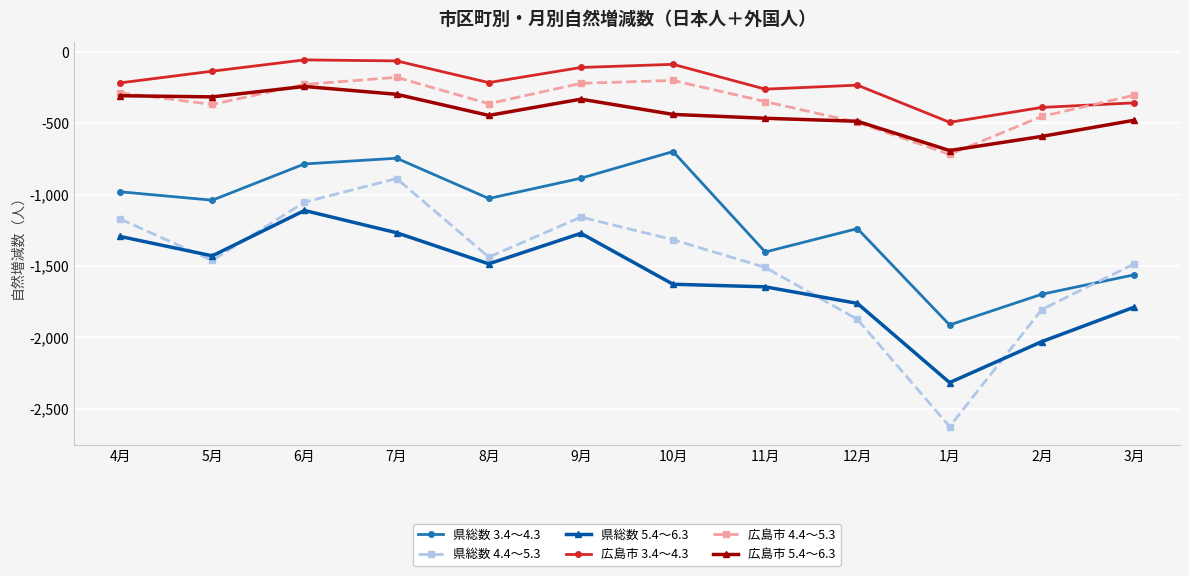

At which label is 県総数 5.4～6.3 closest to -1714?

12月